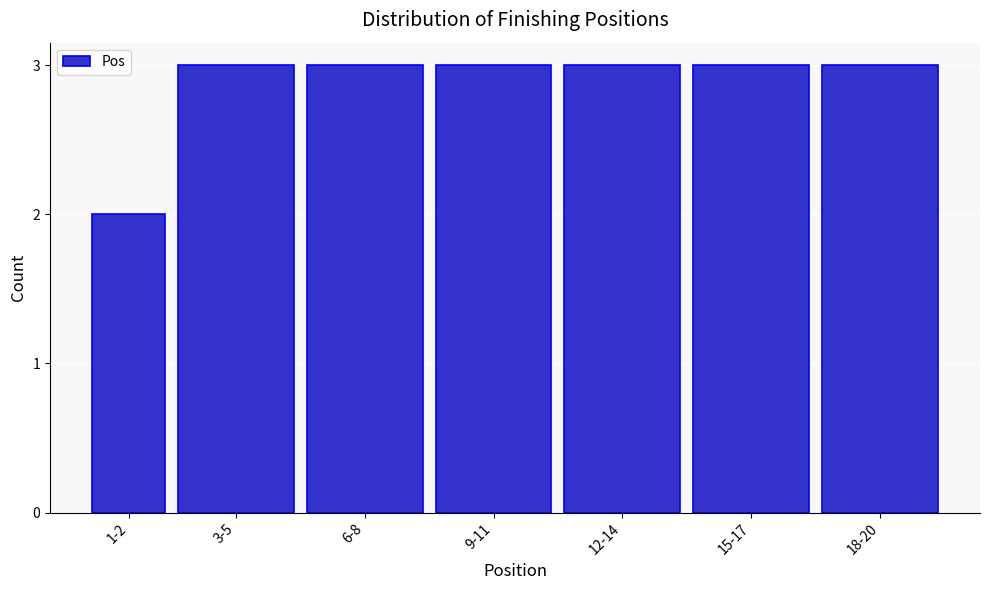

Reading left to right, what are all the values shown in this chart?

1-2=2	3-5=3	6-8=3	9-11=3	12-14=3	15-17=3	18-20=3